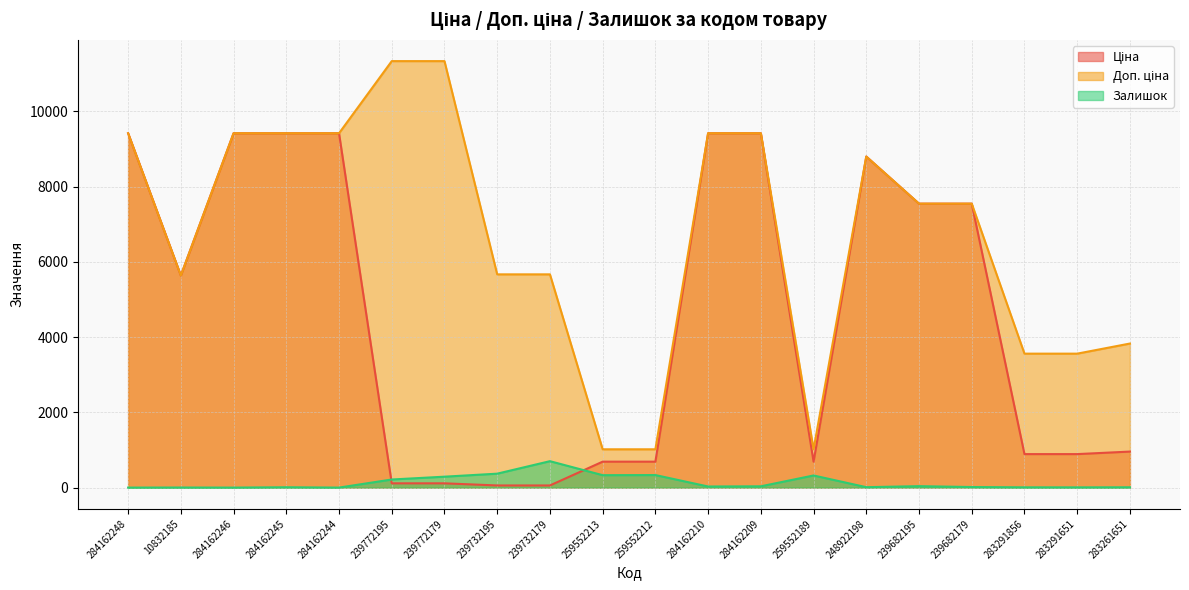

Which category has the lowest value across all series?

284162248